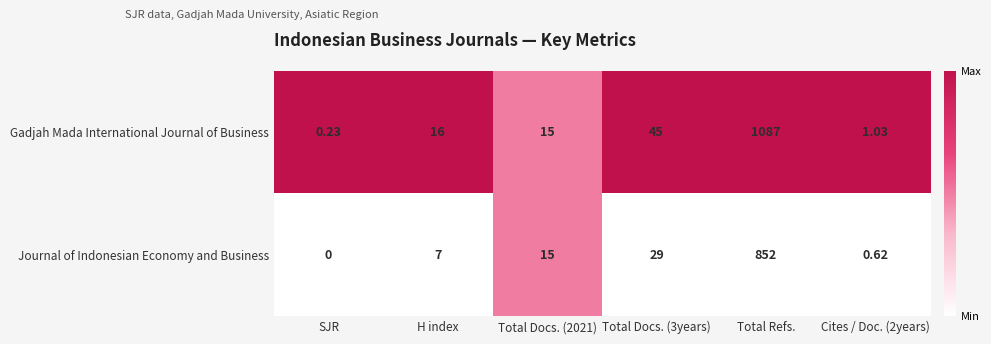

Which series has the largest total across all categories?

Gadjah Mada International Journal of Business